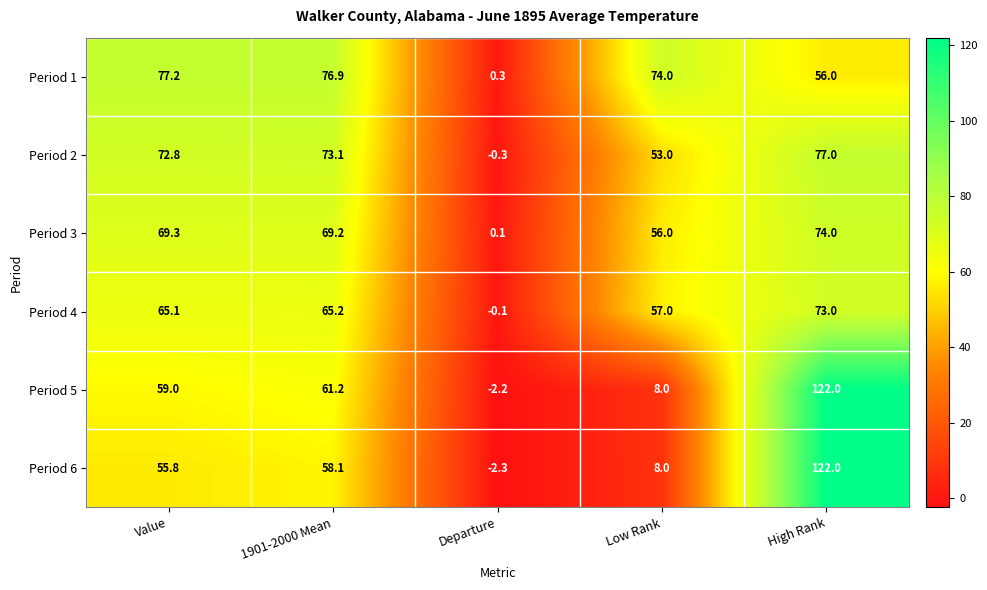

The value of Period 3 at Value is 69.3. True or false?

True